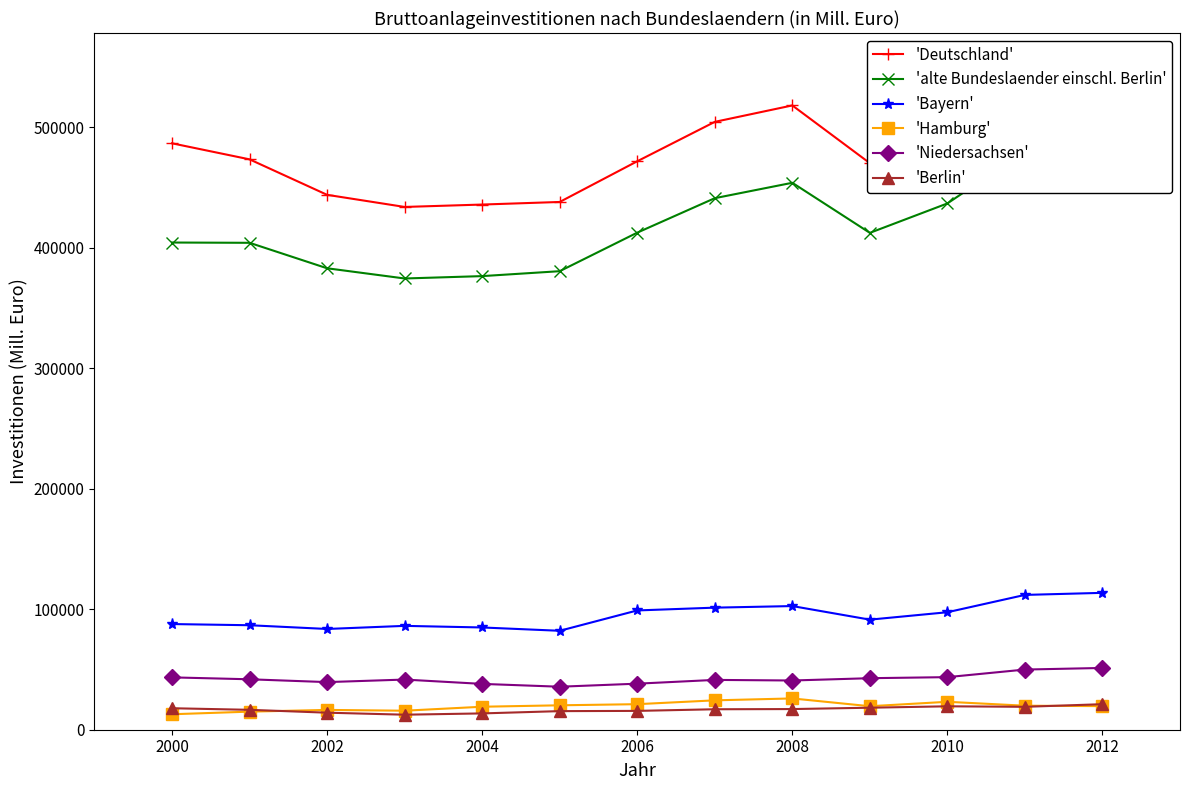

How many values in the 'Bayern' series are below 91352?

6